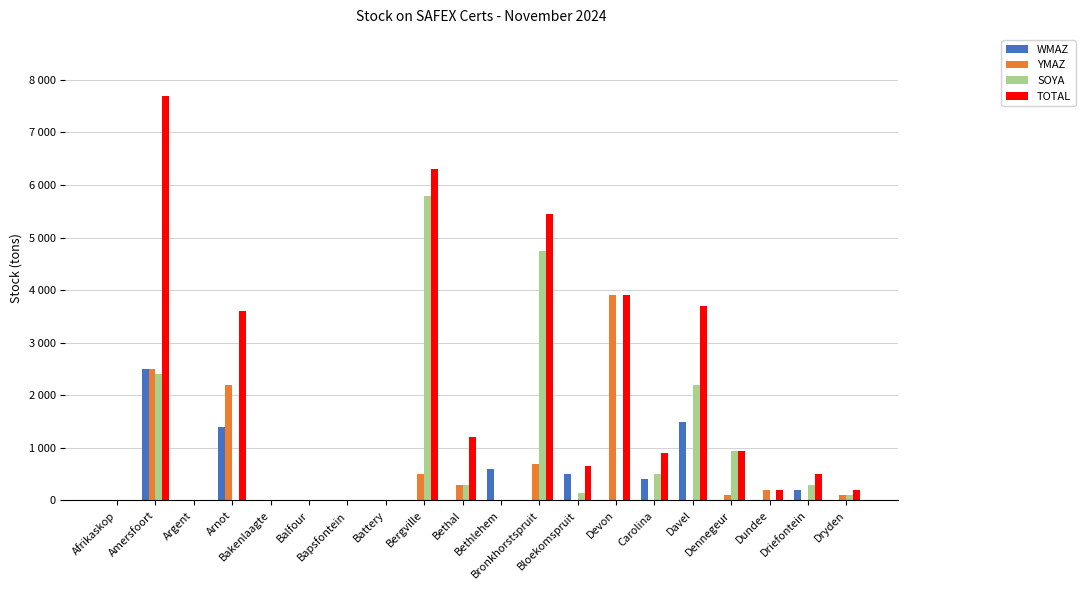

What is the label of the 20th bar from the right?

Afrikaskop